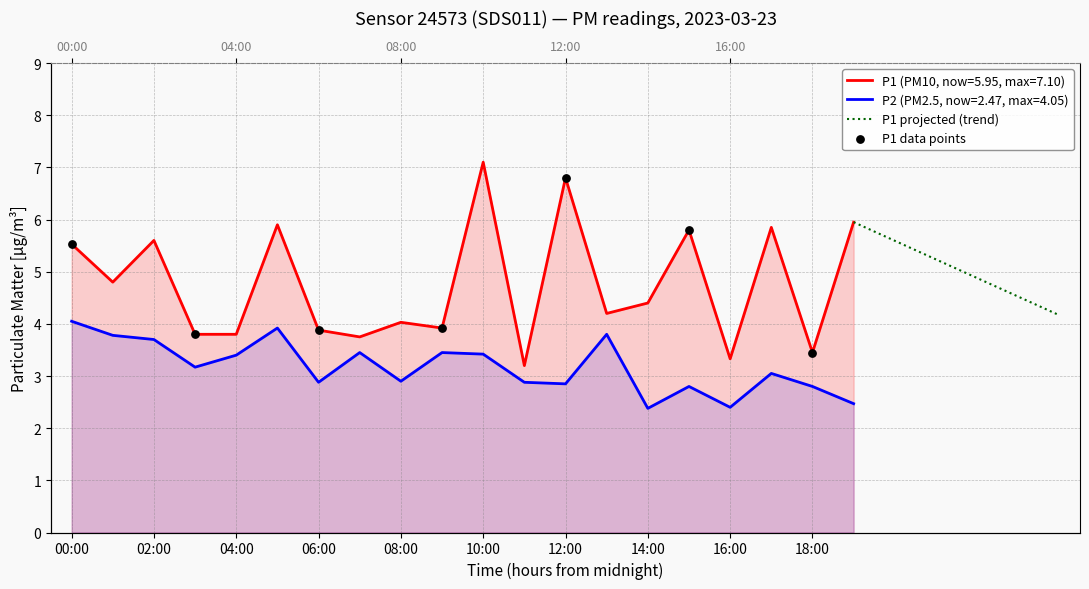

What is the total value across all series at 13:00?

8.0